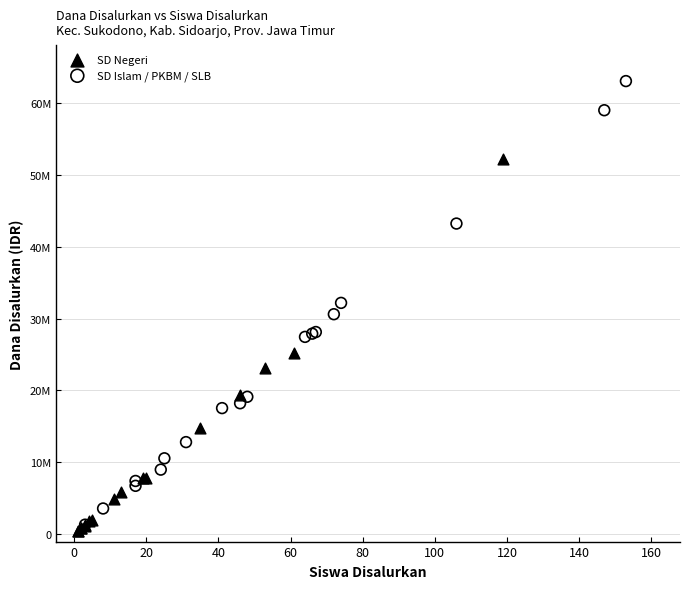

What are all the series names shown in the legend?

SD Negeri, SD Islam / PKBM / SLB